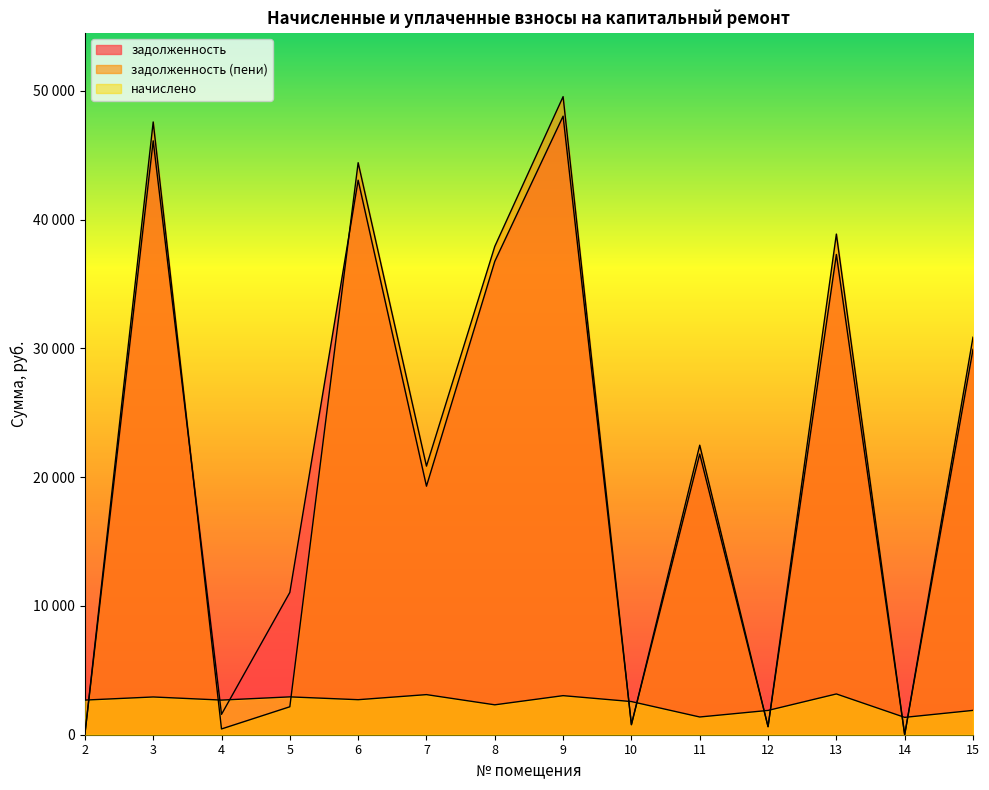

Reading left to right, transcribe all the data shown in this chart.

задолженность: 20.8	46109.8	1581.8	11047.8	43052.9	19296.2	36751.2	48023.8	794.4	21791.5	626.1	37288.2	0.0	29919.1
задолженность (пени): 21.3	47575.5	448.3	2170.6	44412.6	20853.0	37911.8	49540.5	774.8	22479.7	626.2	38871.0	0.0	30864.0
начислено: 2689.6	2931.4	2689.6	2938.8	2719.3	3113.6	2321.3	3033.3	2574.2	1376.4	1886.0	3165.7	1346.6	1889.8